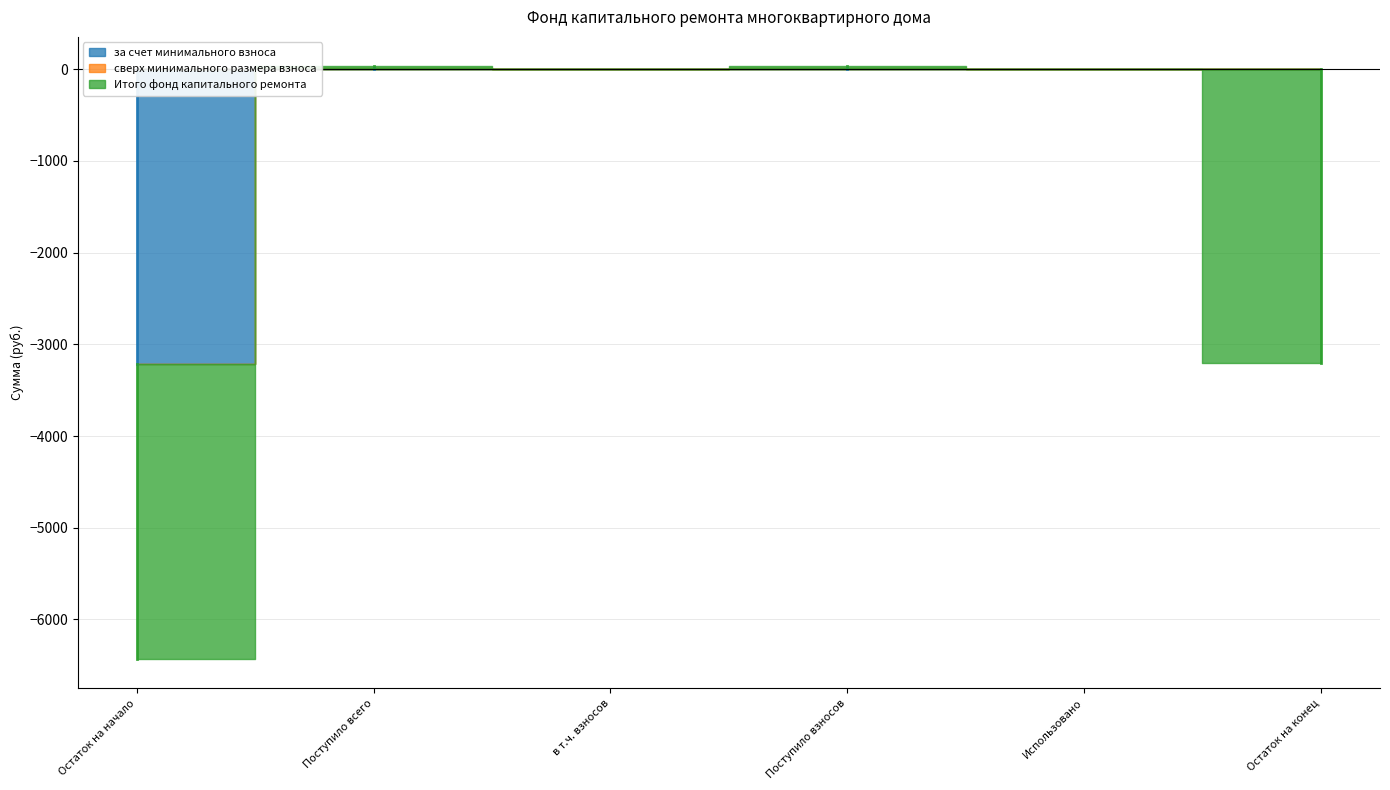

How many categories are shown in the chart?

6